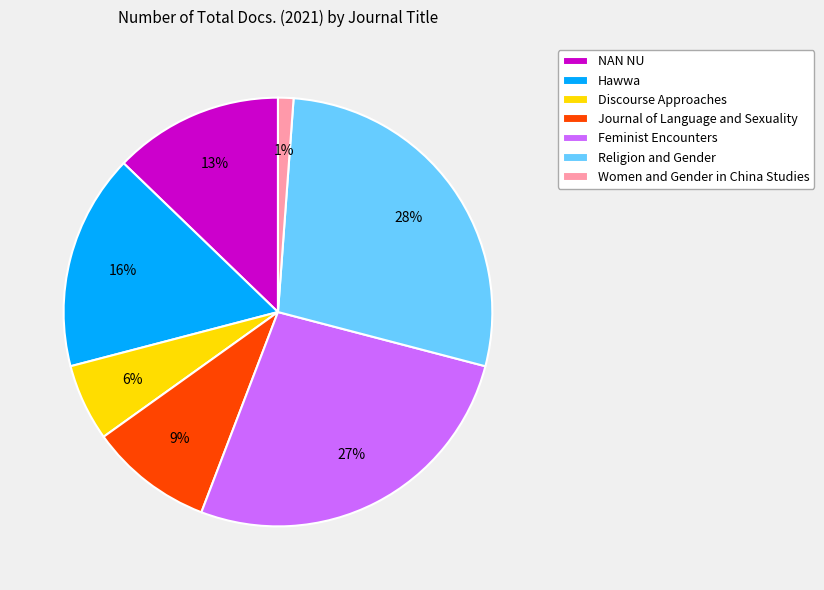

Does Journal of Language and Sexuality account for over 50% of the chart?

No